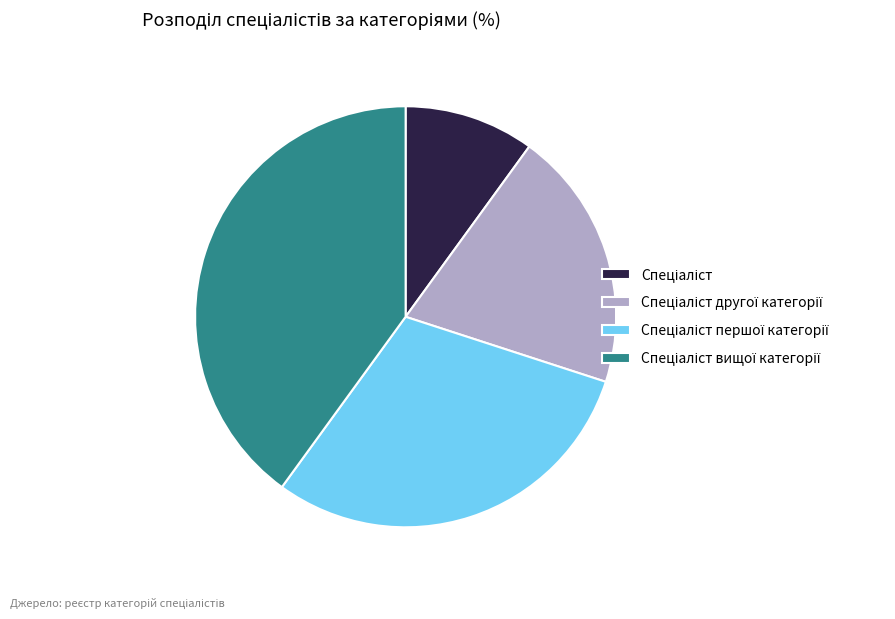

Does any single category account for the majority?

No